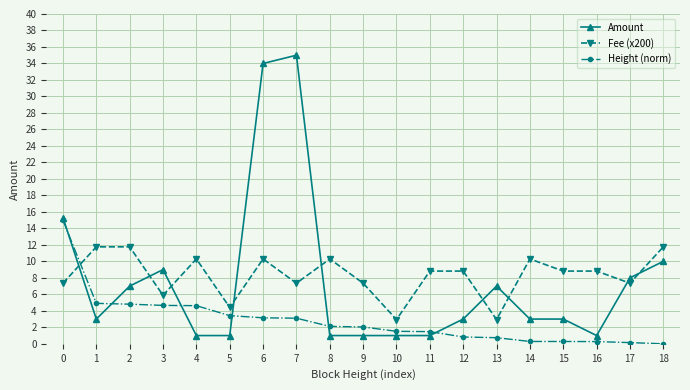

Rank the series at 4 from highest to lowest value.

Fee (x200), Height (norm), Amount